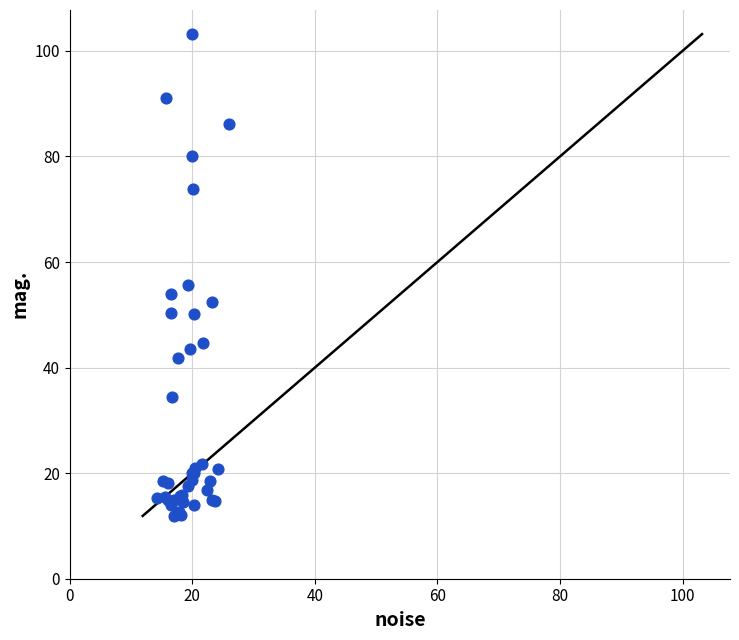

What Y value in the scatter plot is closest to 57?

55.7